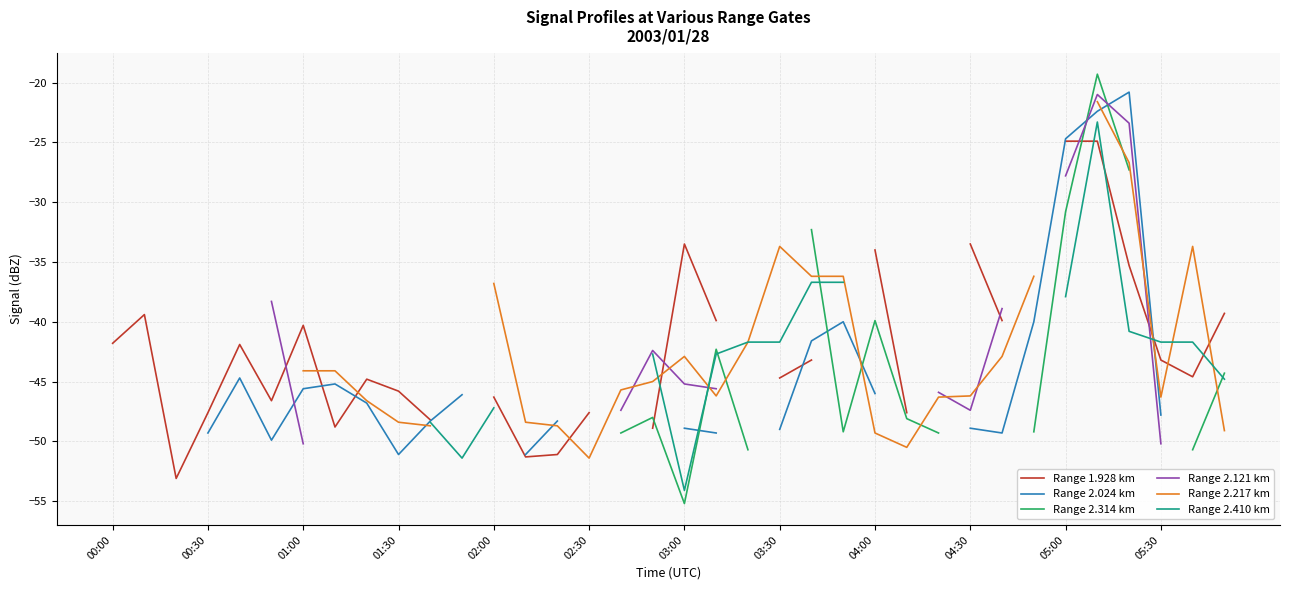

How many intersections are there between Range 2.410 km and Range 1.928 km?

5